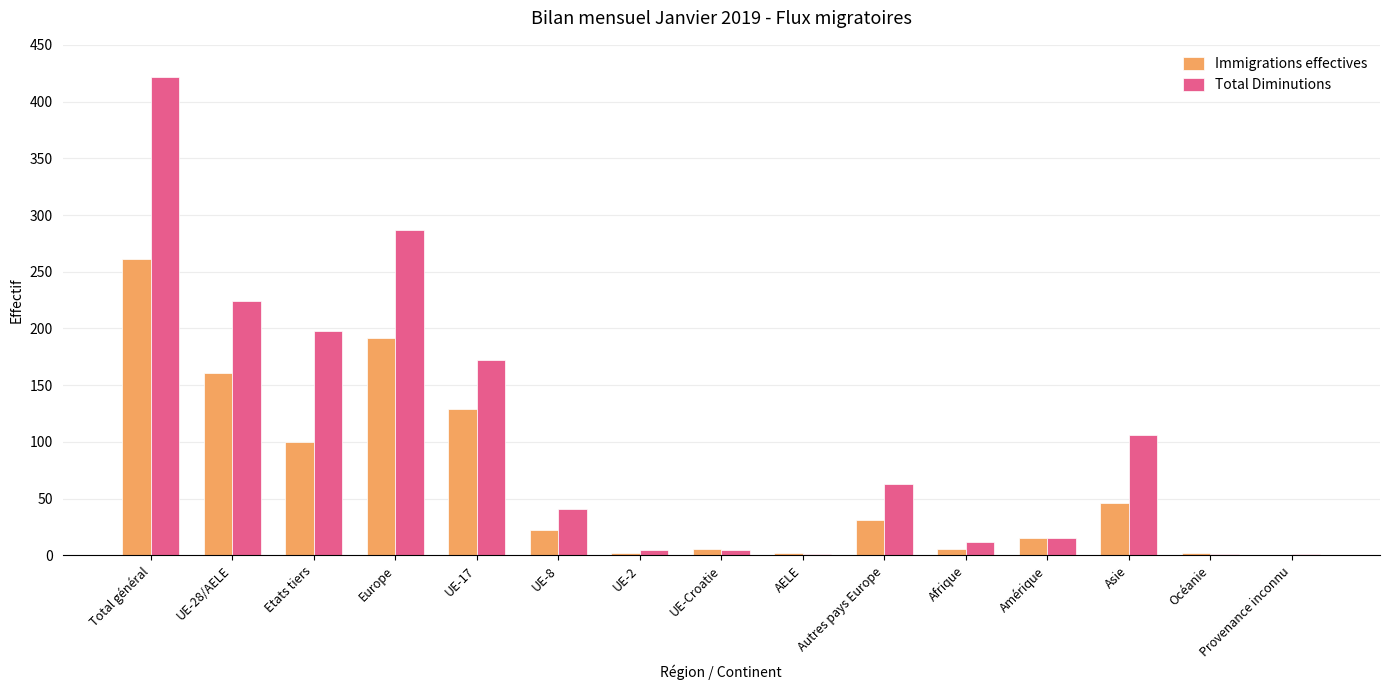

Which label corresponds to the largest value in the chart?

Total général